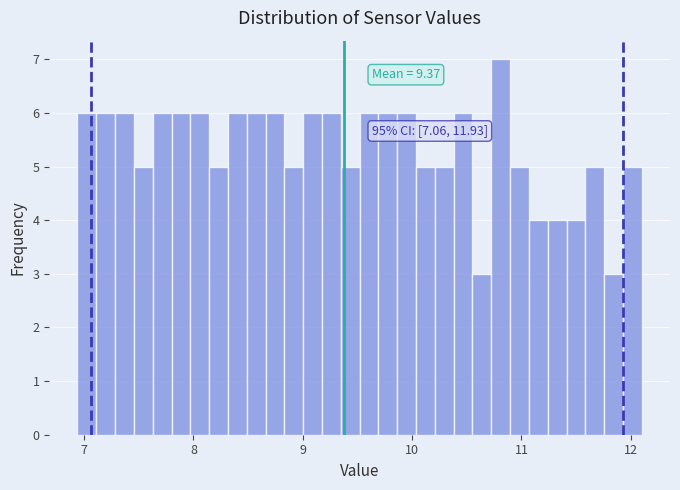

Around what value on the x-axis is the tallest bar? Give the approximate position of its centre, as read against the axis.

10.8